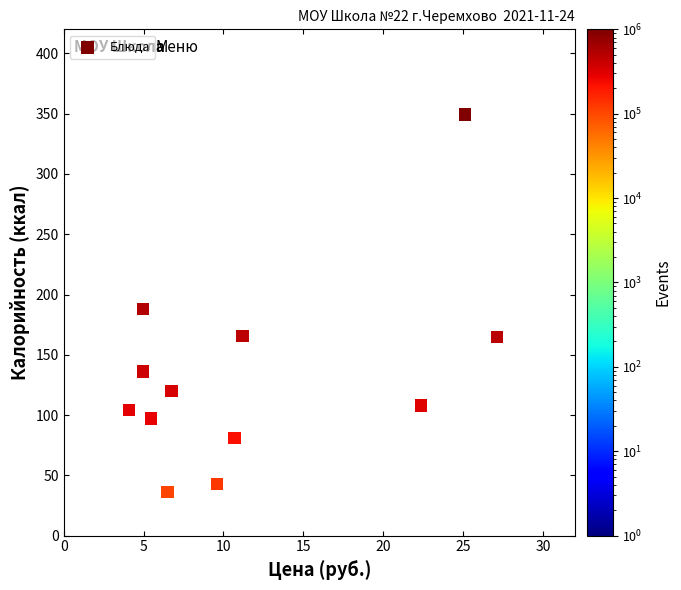

What is the average Y value?

132.8